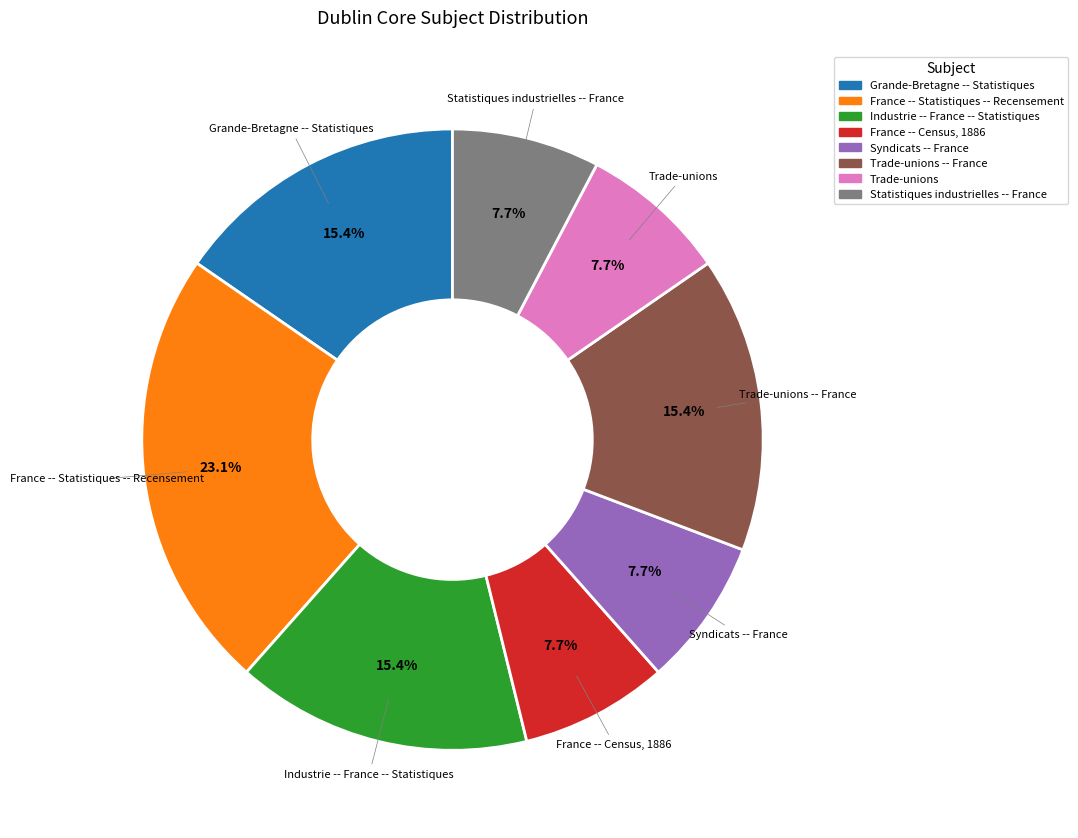

Is there any slice that represents more than half of the pie?

No